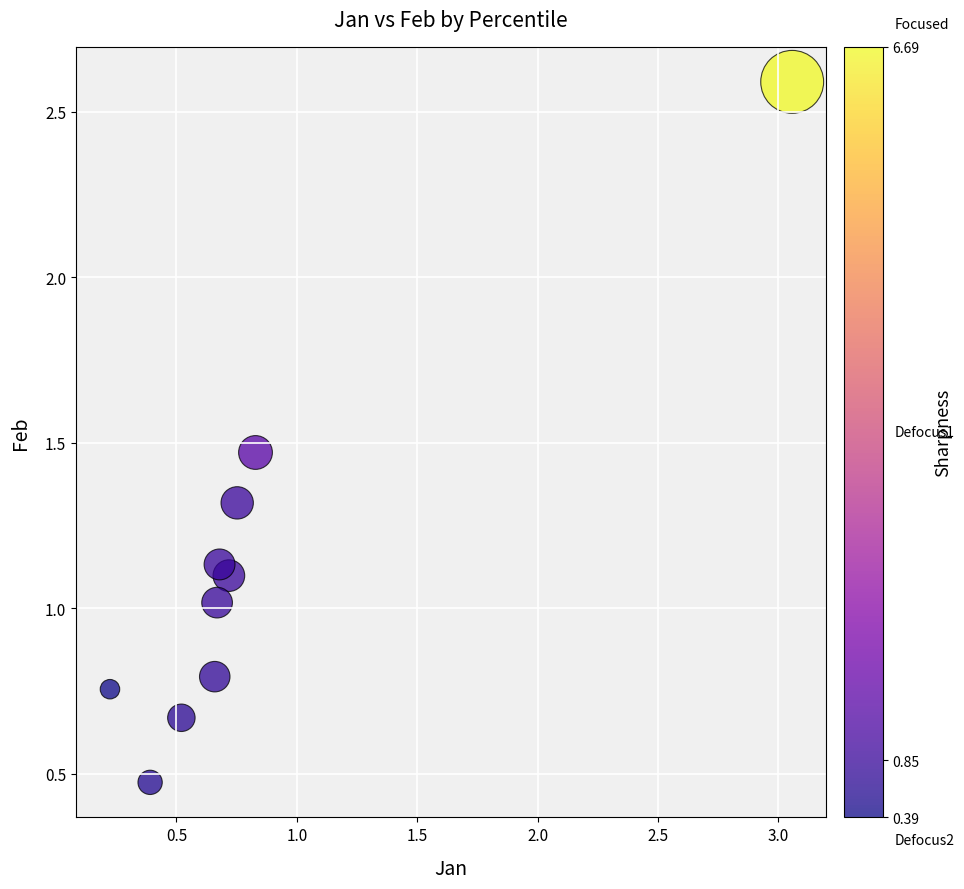

What is the range of Y values (max minus min)?

2.1